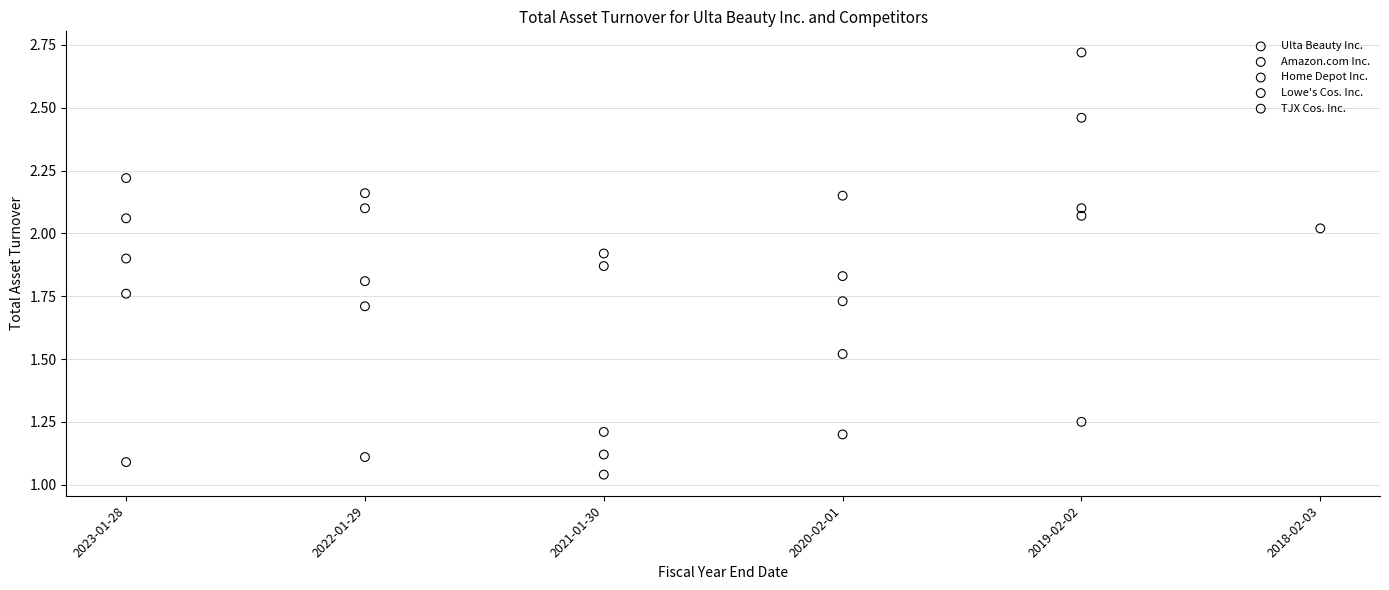

Which series contains the highest Y value?

TJX Cos. Inc.